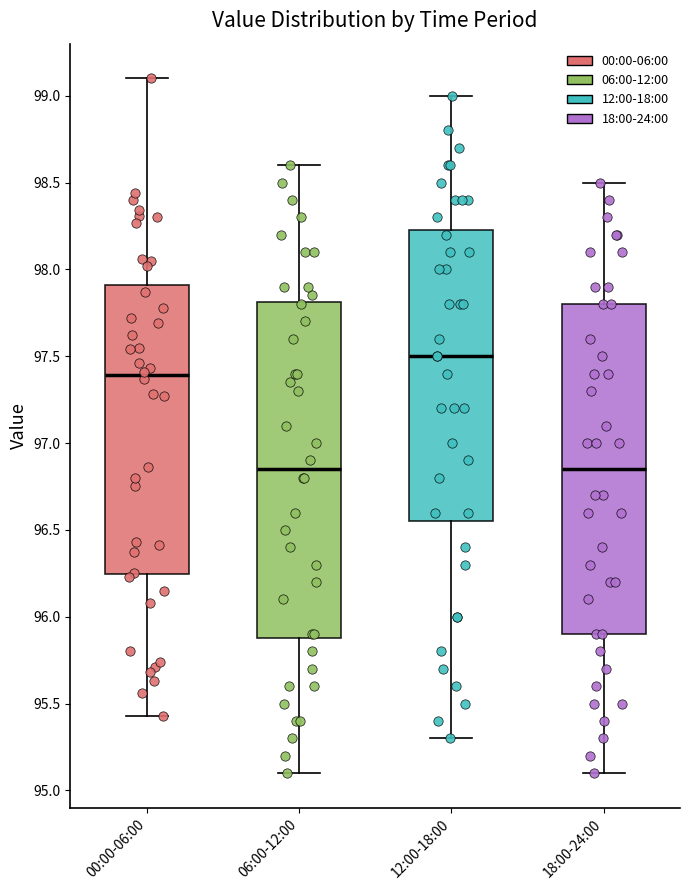

Where is the lower edge of the box for 06:00-12:00 on the y-axis? The values are not printed on the chart, so give them approximately, as read against the axis.

95.90